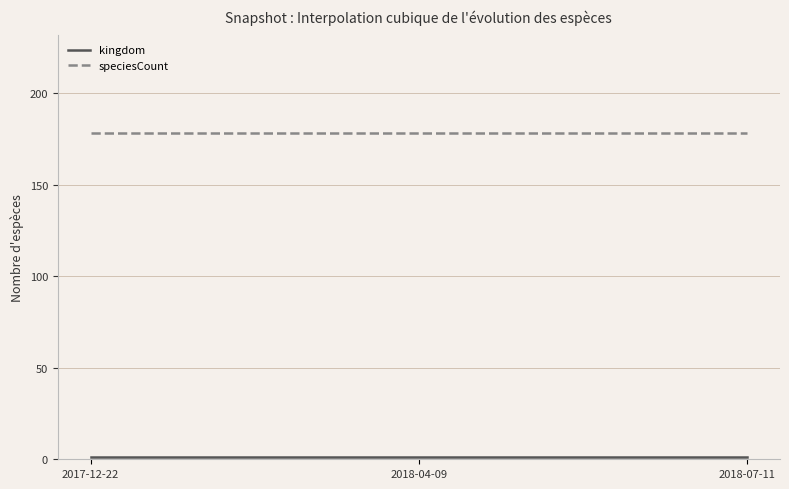

What is the maximum value shown in the chart?

178